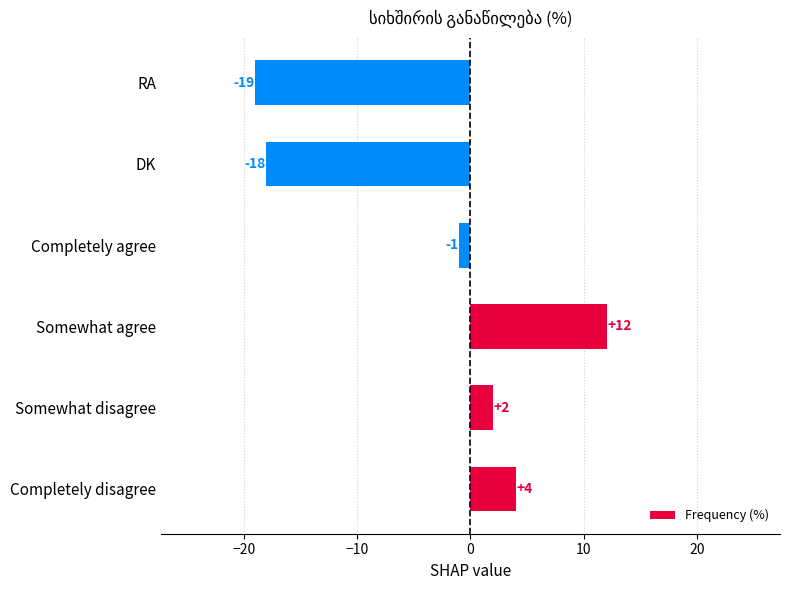

Rank the categories by value from lowest to highest.

RA, DK, Completely agree, Somewhat disagree, Completely disagree, Somewhat agree